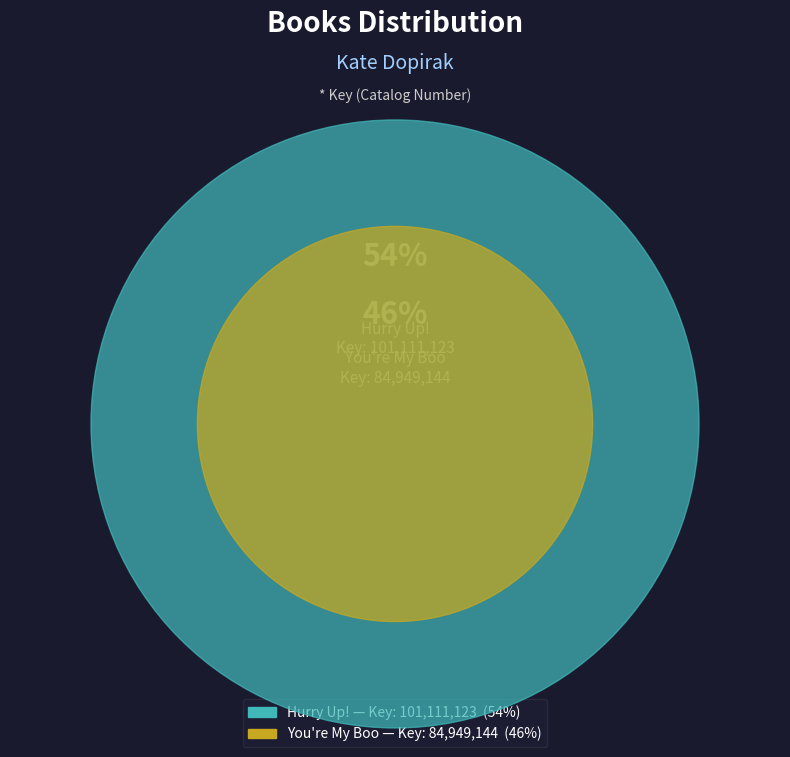

To the nearest percent, what is the difference between the You're My Boo and Hurry Up! slice percentages?

9%